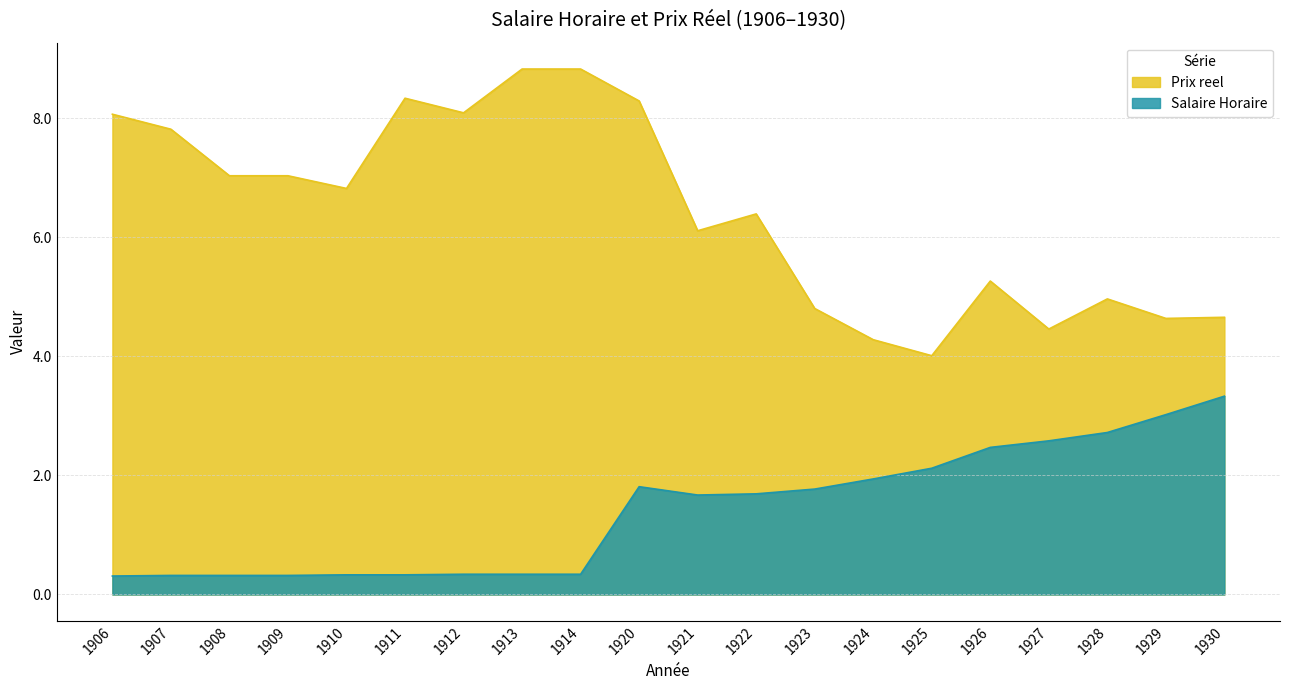

Reading right to left, transcribe all the data shown in this chart.

Prix reel: 4.7	4.6	5.0	4.5	5.3	4.0	4.3	4.8	6.4	6.1	8.3	8.8	8.8	8.1	8.3	6.8	7.0	7.0	7.8	8.1
Salaire Horaire: 3.3	3.0	2.7	2.6	2.5	2.1	1.9	1.8	1.7	1.7	1.8	0.3	0.3	0.3	0.3	0.3	0.3	0.3	0.3	0.3